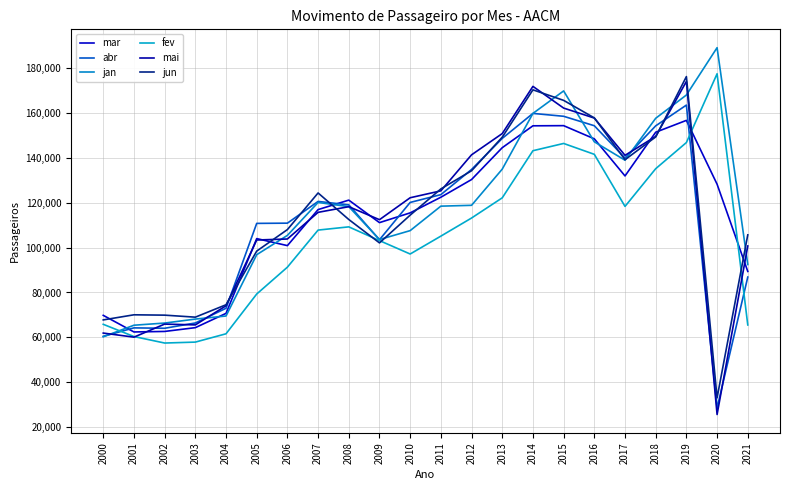

At which category does the chart reach its peak across all series?

2020